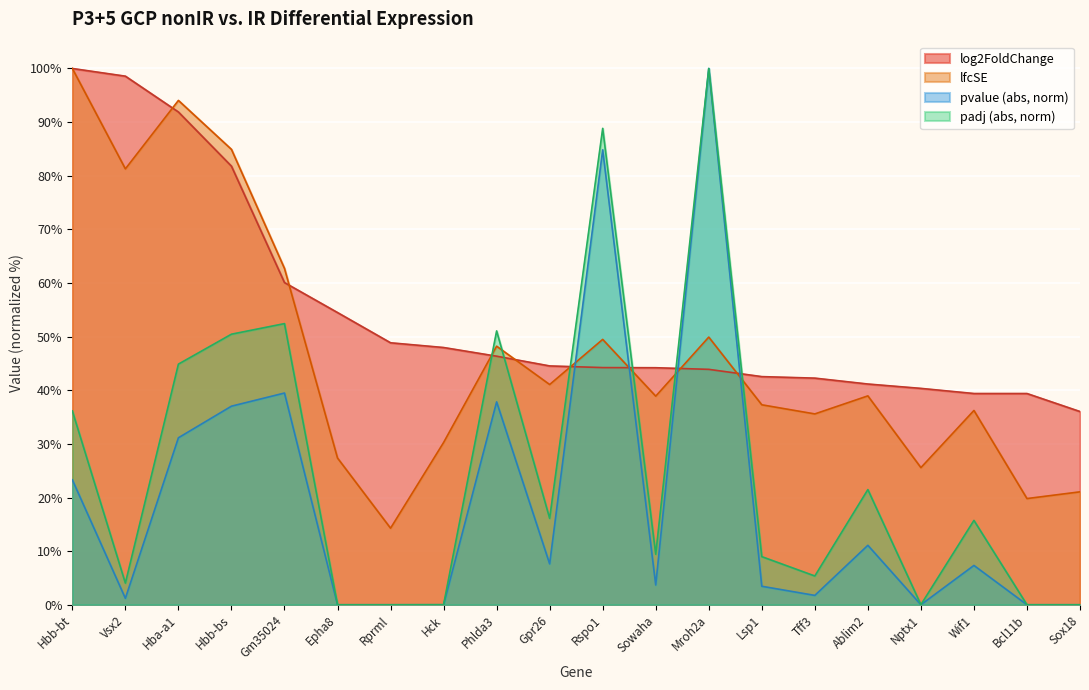

At which label does pvalue reach its minimum?

Rprml